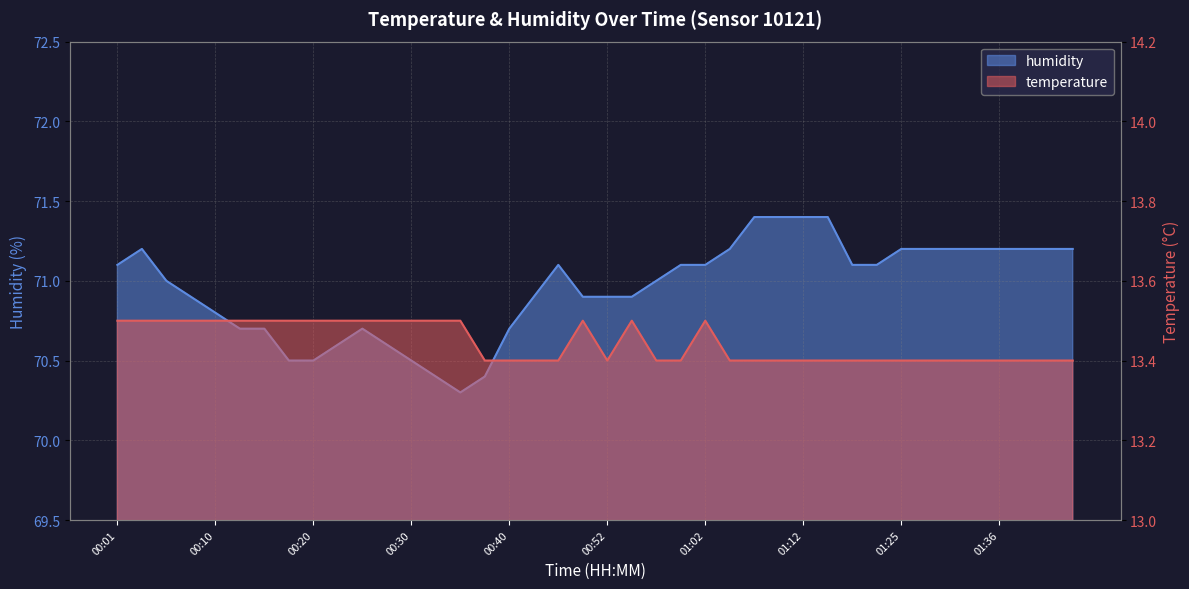

What is the total value across all series at 00:37?

83.8